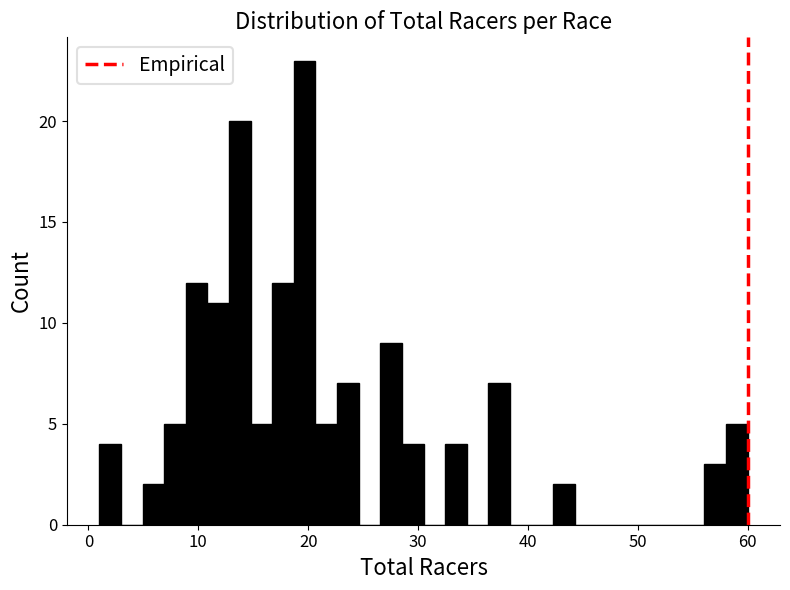

Around what value on the x-axis is the tallest bar? Give the approximate position of its centre, as read against the axis.

20